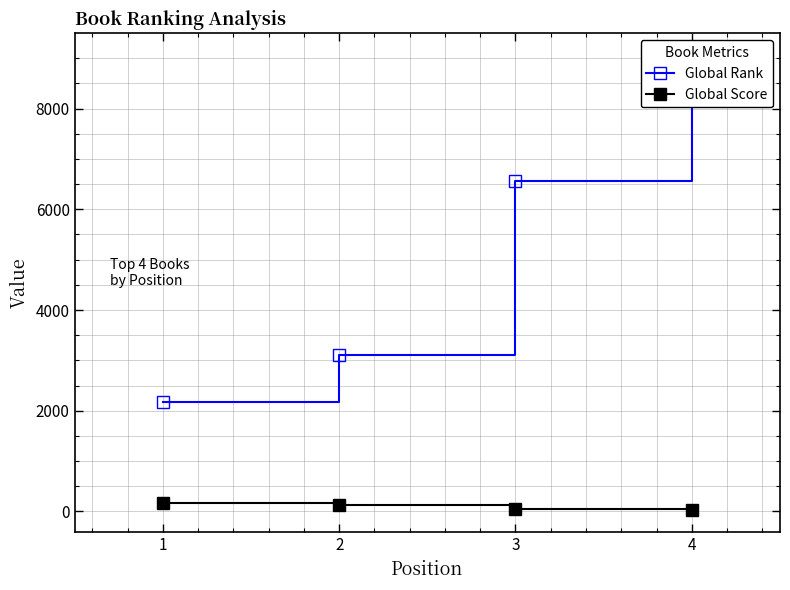

What is the value of the Global Score point at the 4th from the left?

32